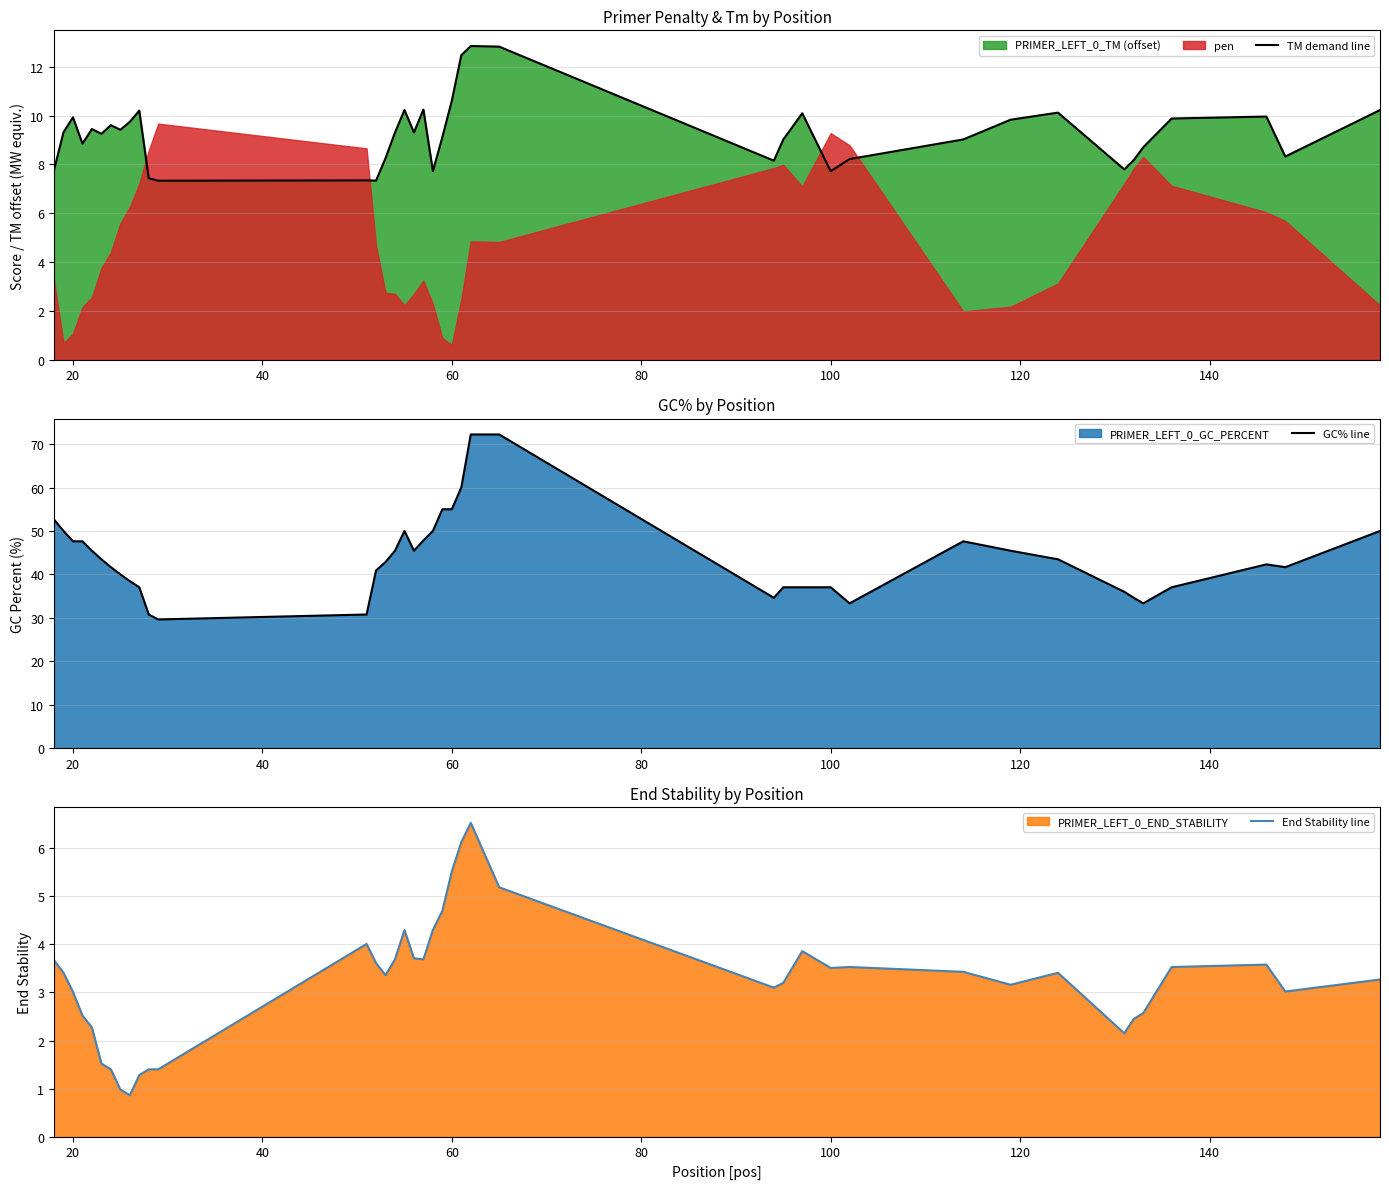

What is the highest value of the End Stability line series?

6.5